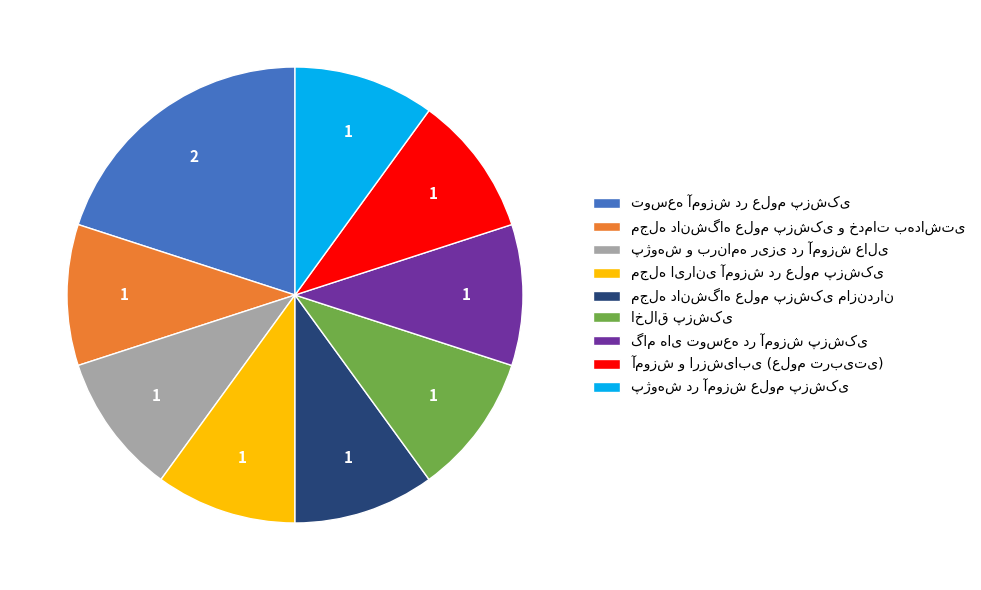

Does any single category account for the majority?

No